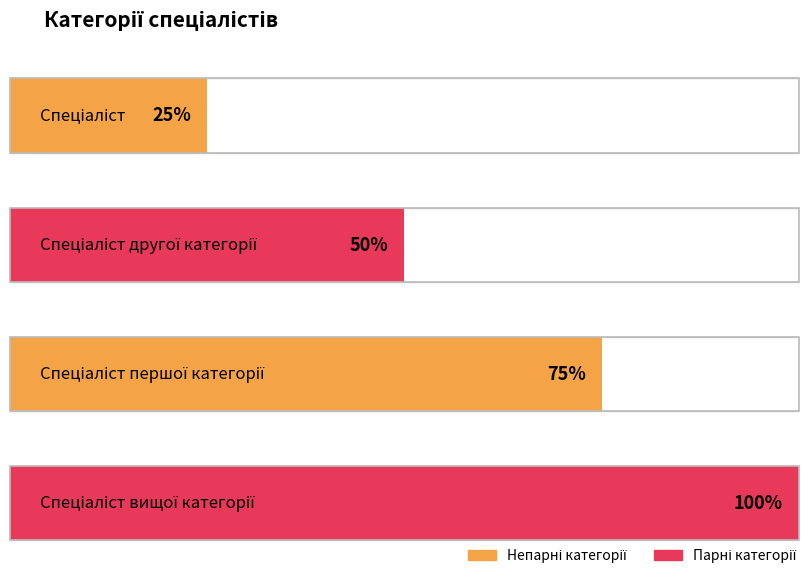

Between Спеціаліст вищої категорії and Спеціаліст другої категорії, which is larger?

Спеціаліст вищої категорії